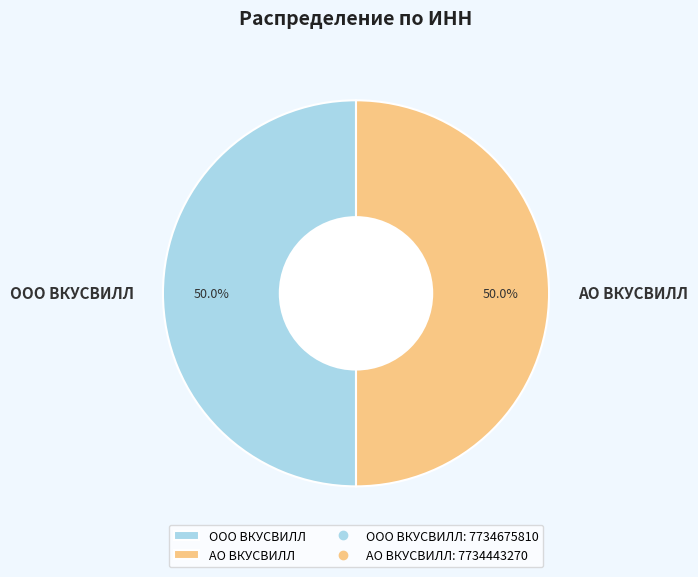

Approximately how many times larger is the value at ООО ВКУСВИЛЛ compared to АО ВКУСВИЛЛ?

1.0